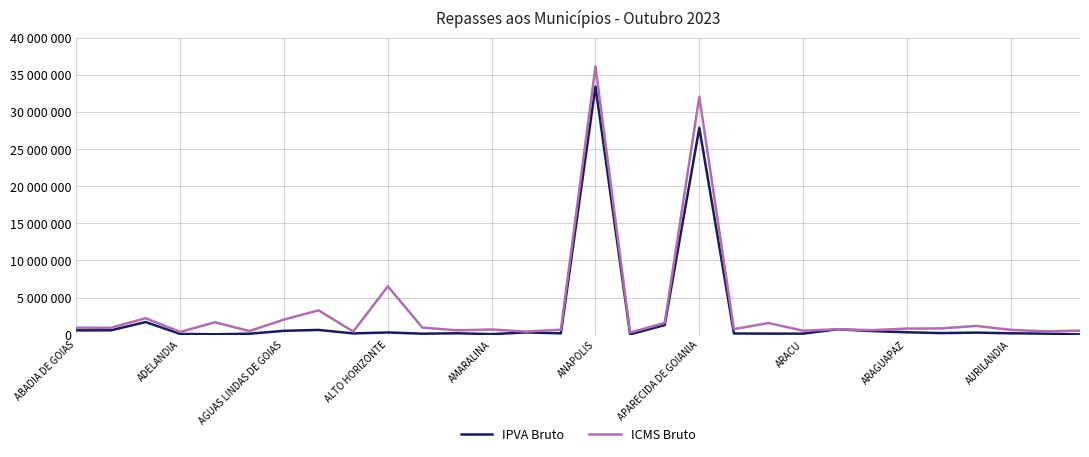

Which series has the largest total across all categories?

ICMS Bruto